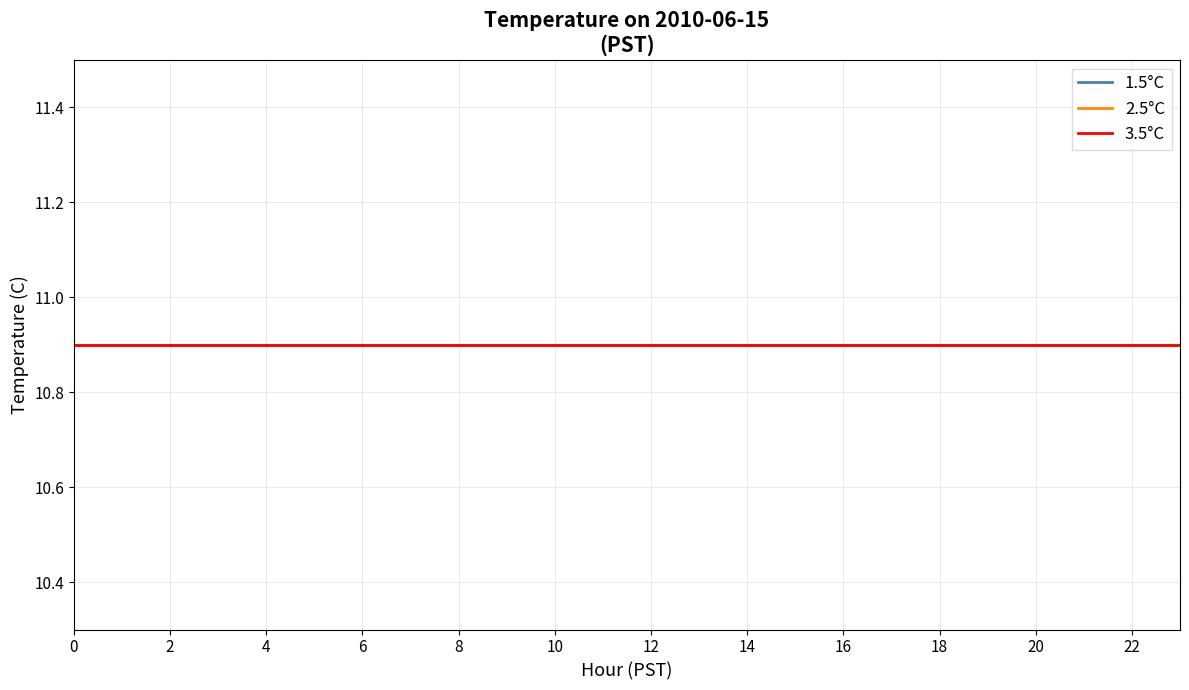

Rank the series at 19 from highest to lowest value.

1.5_C, 2.5_C, 3.5_C